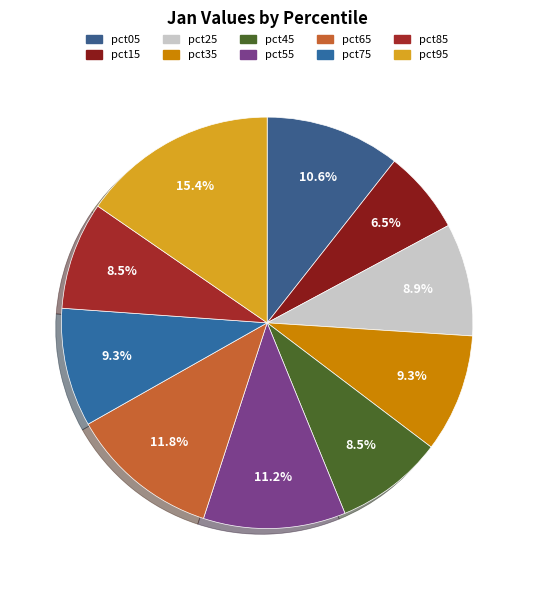

True or false: pct75 accounts for 16% of the total.

False